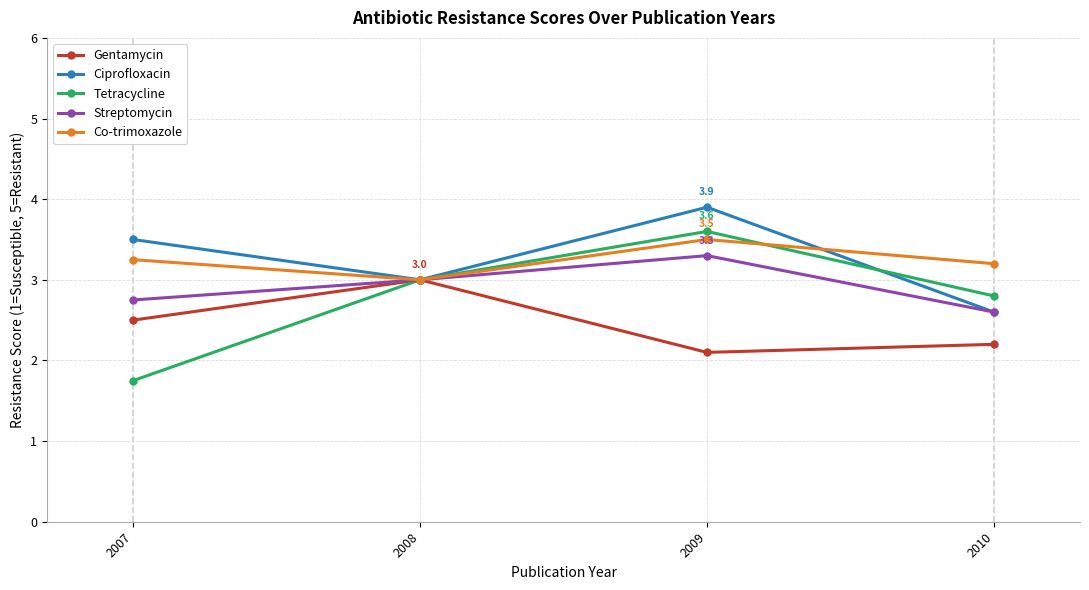

Which series changed the most between 2007 and 2009?

Tetracycline